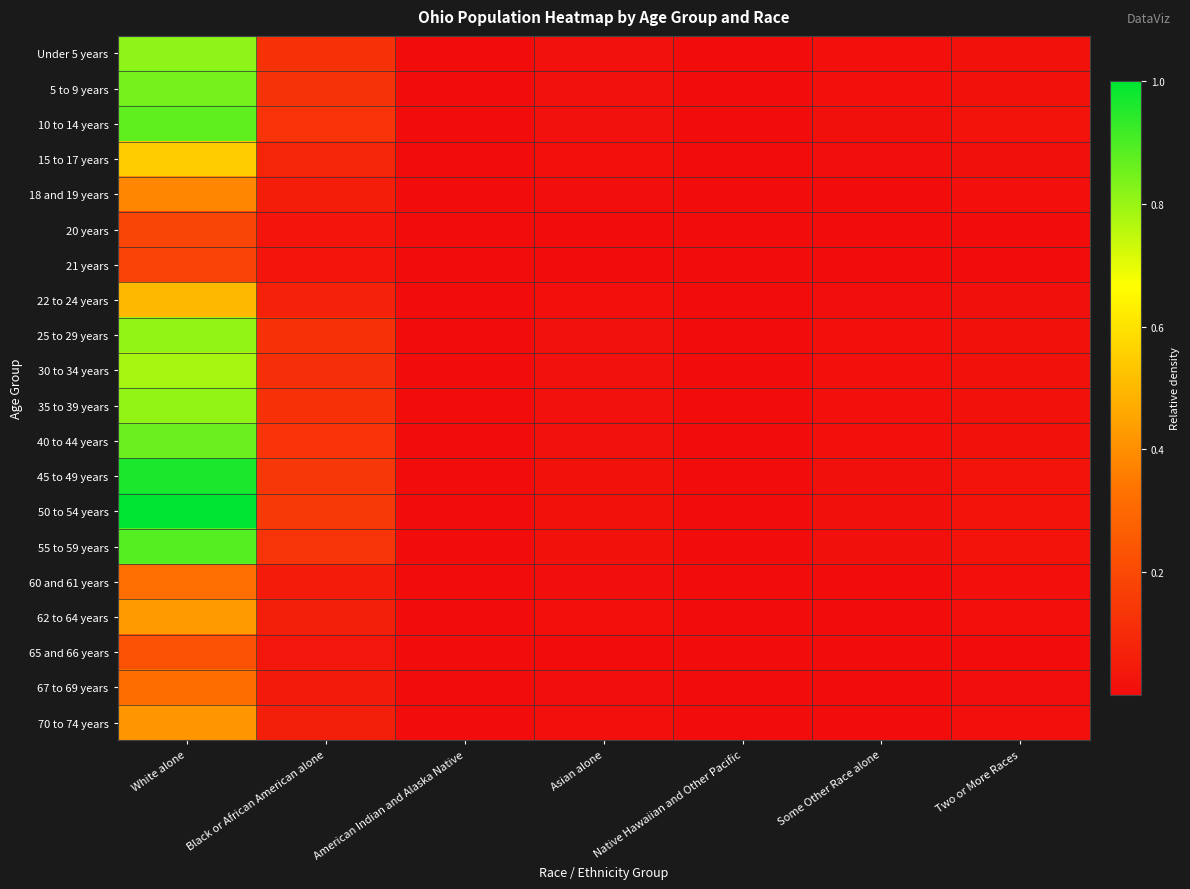

How many series are shown in this chart?

20